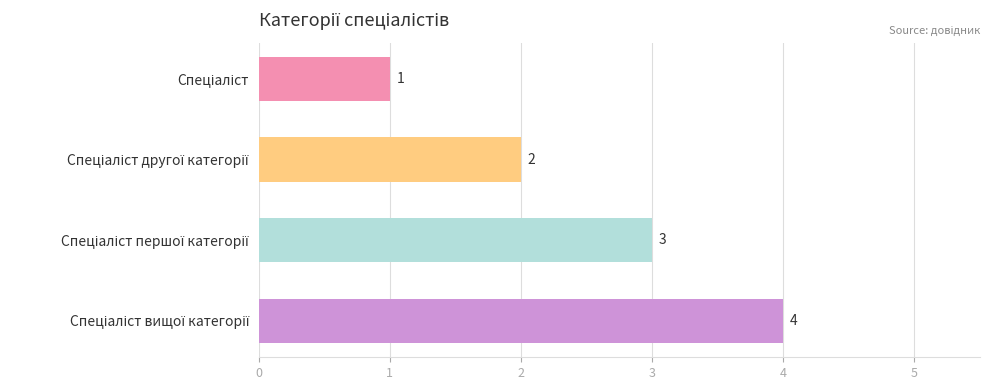

What is the difference between the maximum and second lowest values?

2